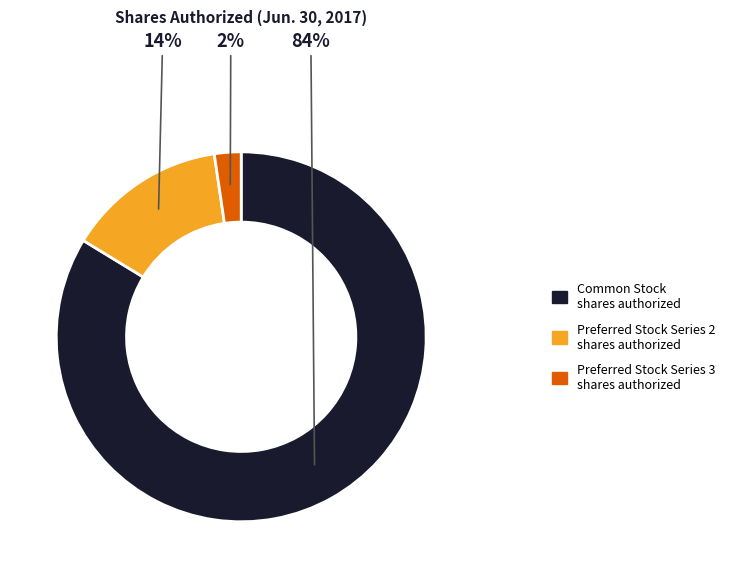

Do Common Stock shares authorized and Preferred Stock Series 3 shares authorized together represent more than half of the pie?

Yes